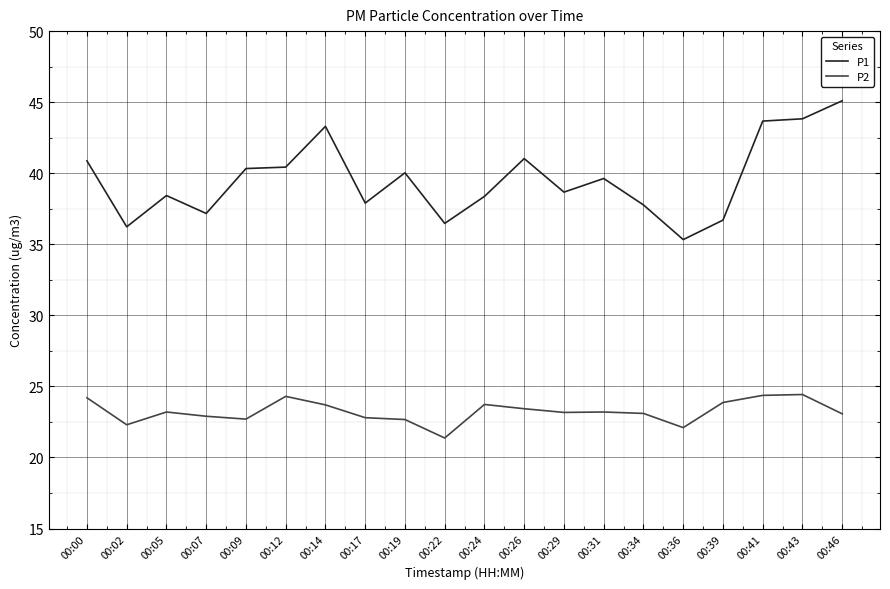

True or false: P1 and P2 cross at least once.

False